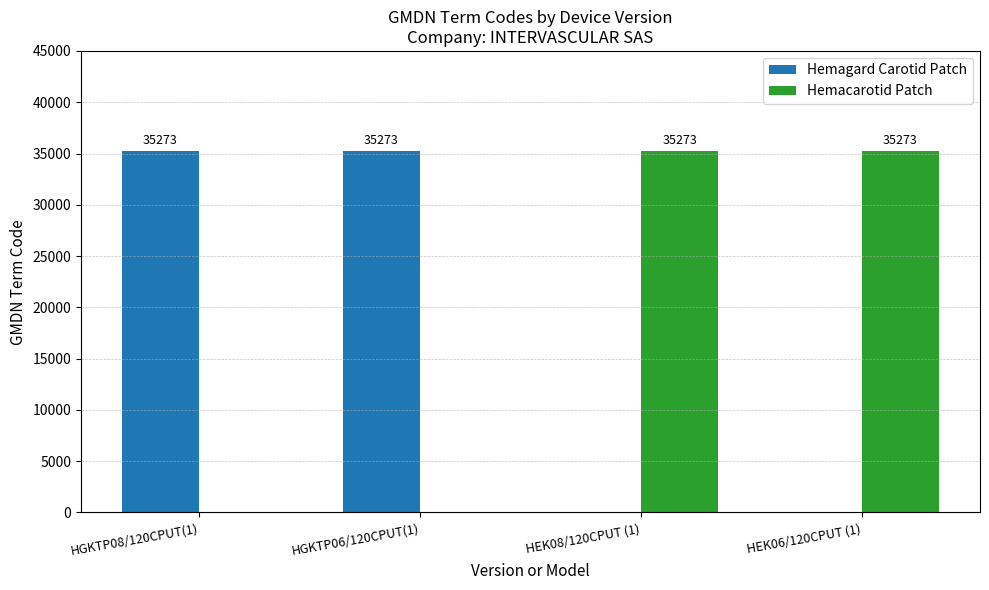

How many distinct data groups are displayed?

2